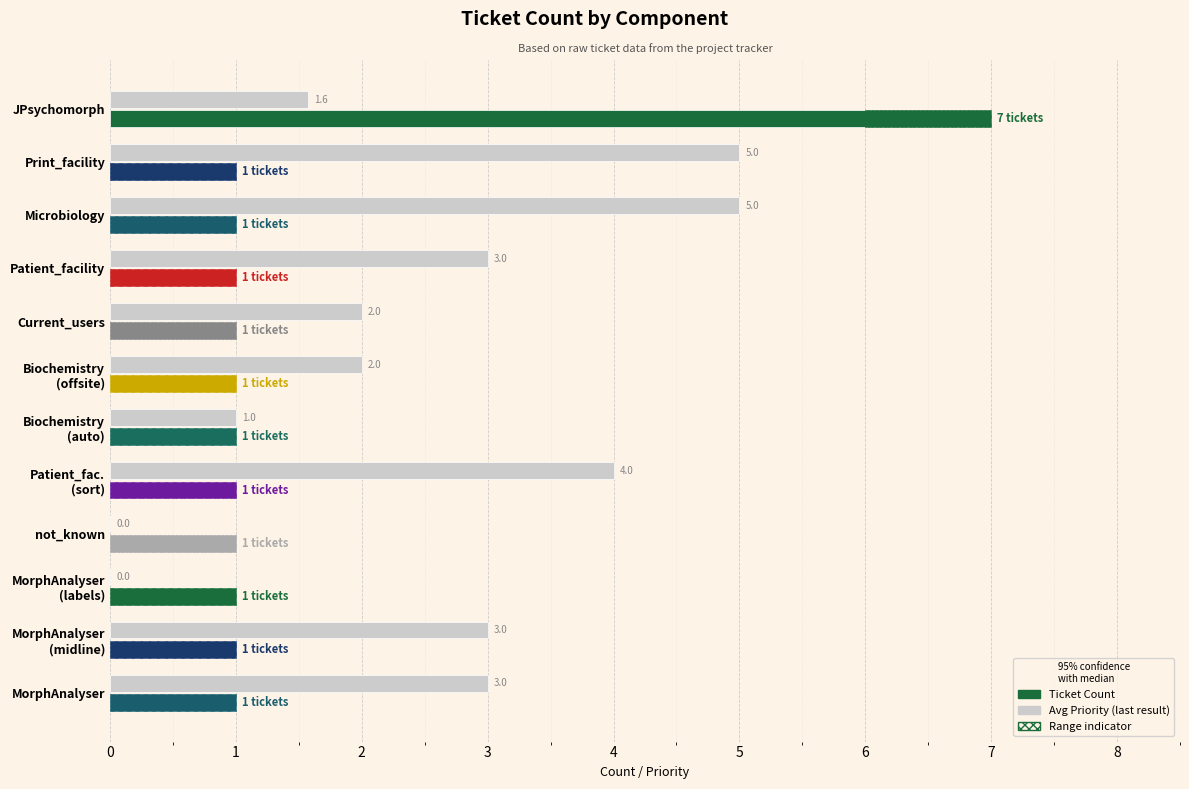

Does the chart contain stacked bars?

No